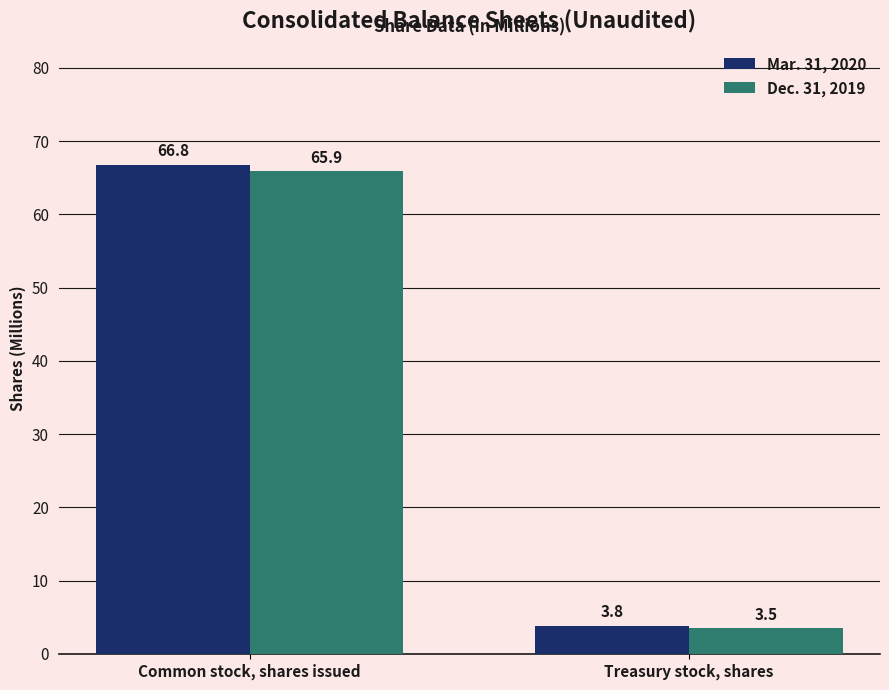

What is the smallest value displayed?

3.5